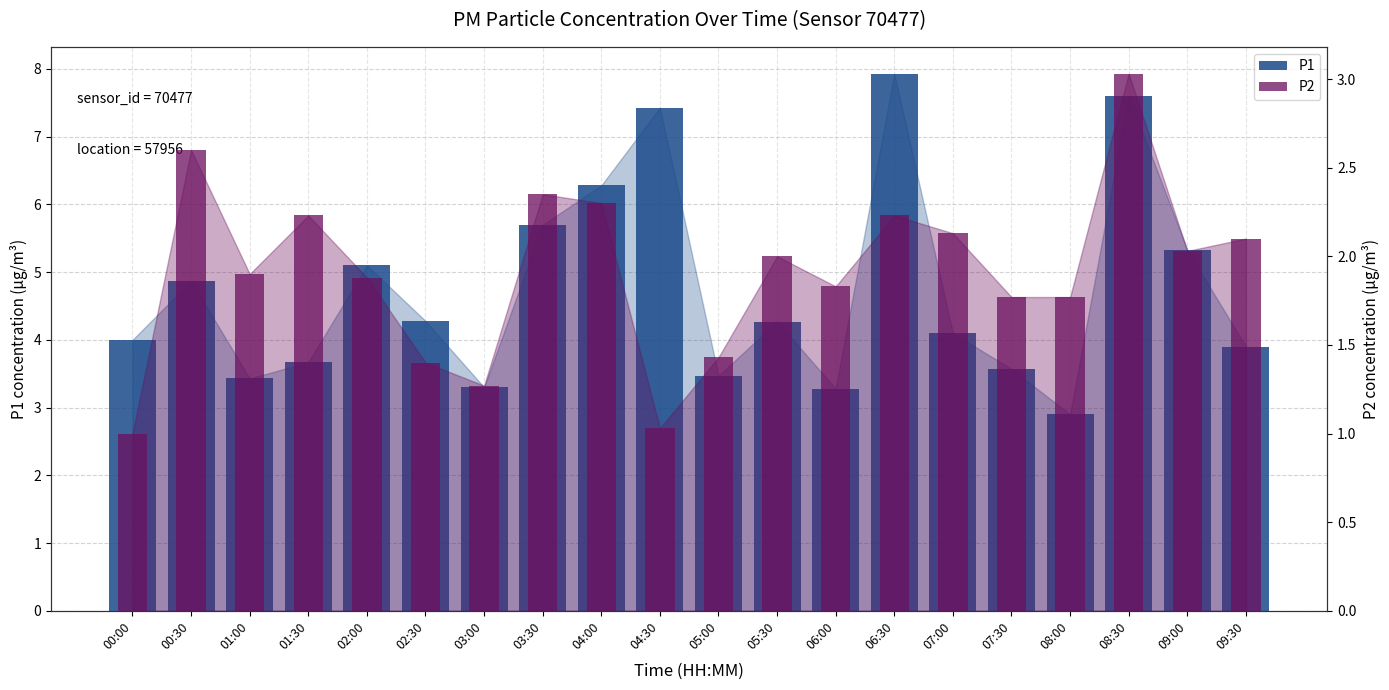

What position from the left is 00:30?

2